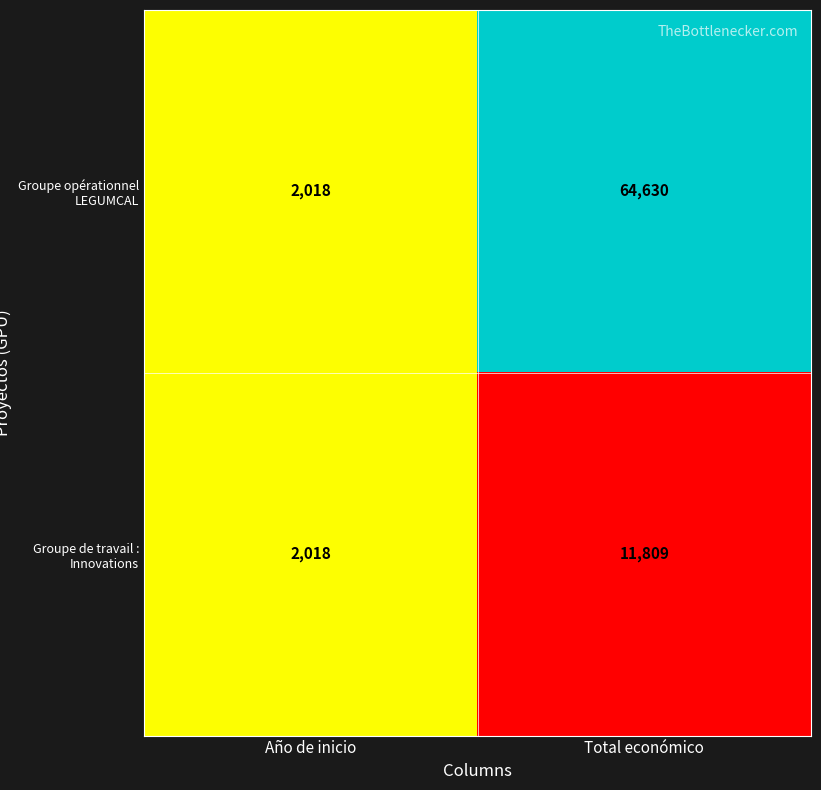

Is it true that Groupe opérationnel LEGUMCAL equals 31452 at Total económico?

False